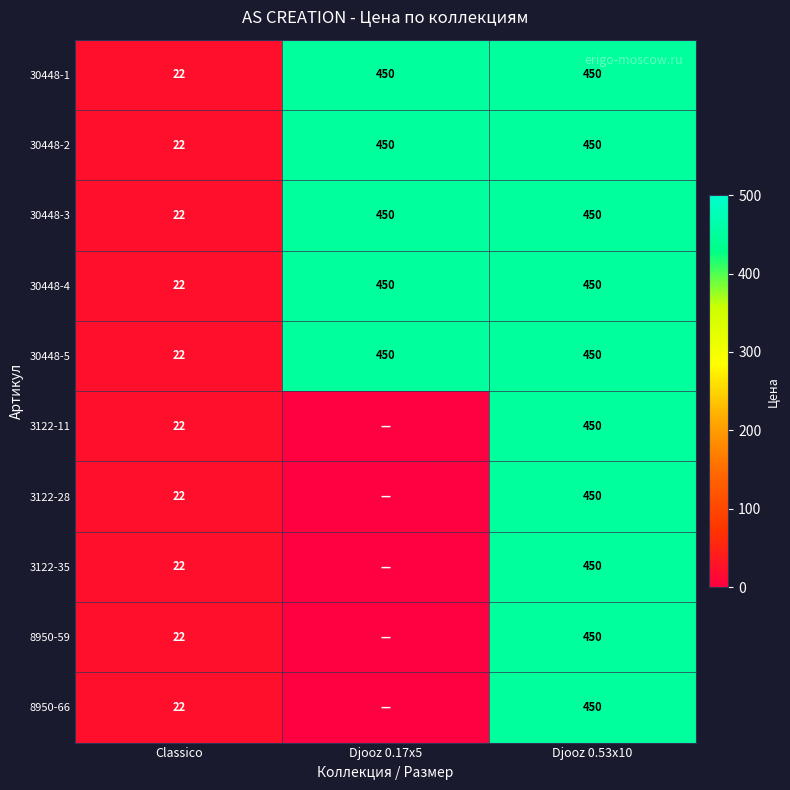

What is the total value across all series at Classico?

220